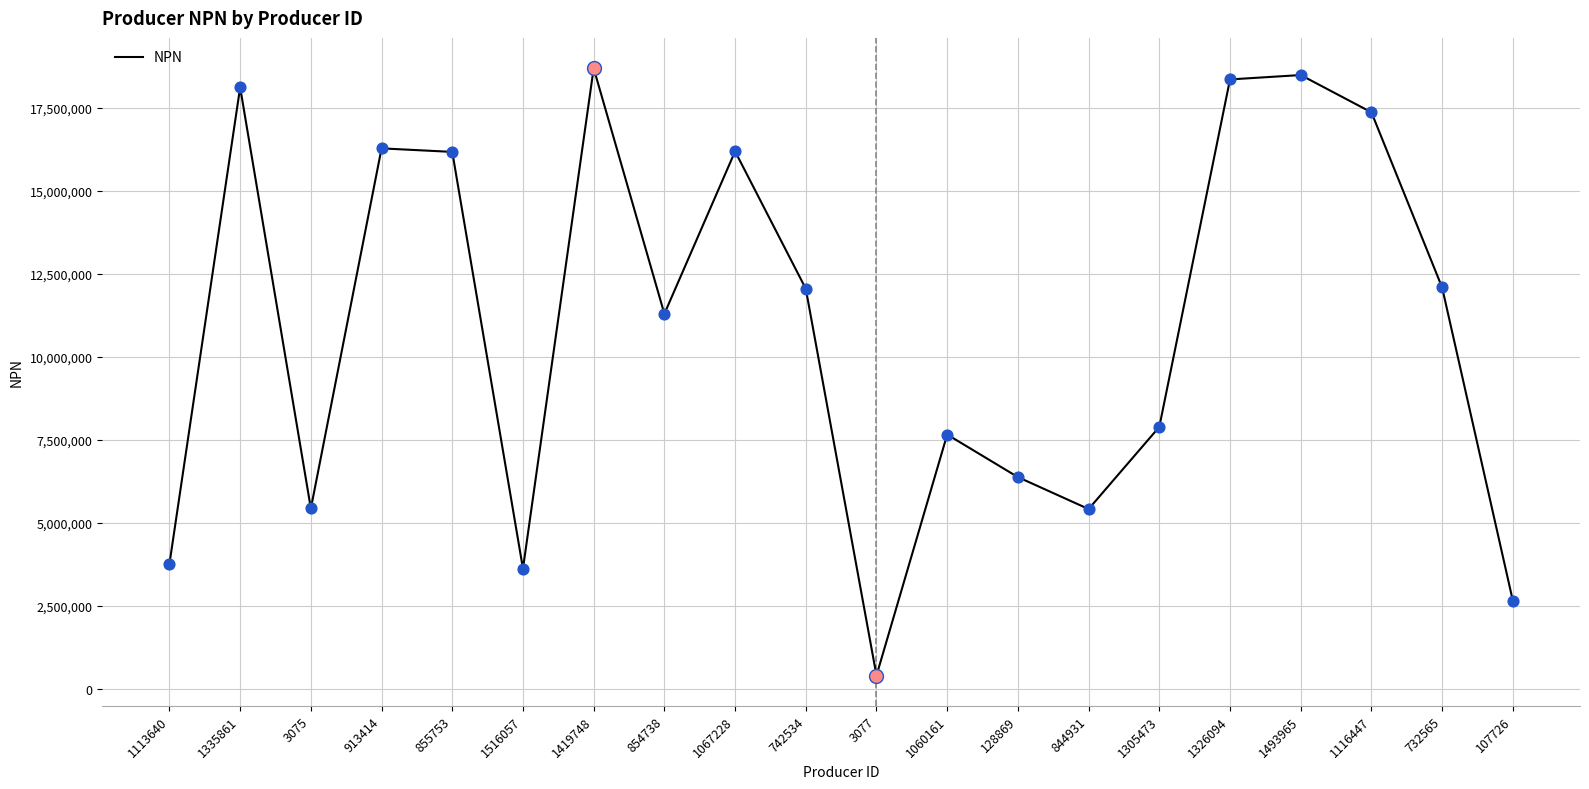

What is the change in value from 1067228 to 1326094?

+2164408